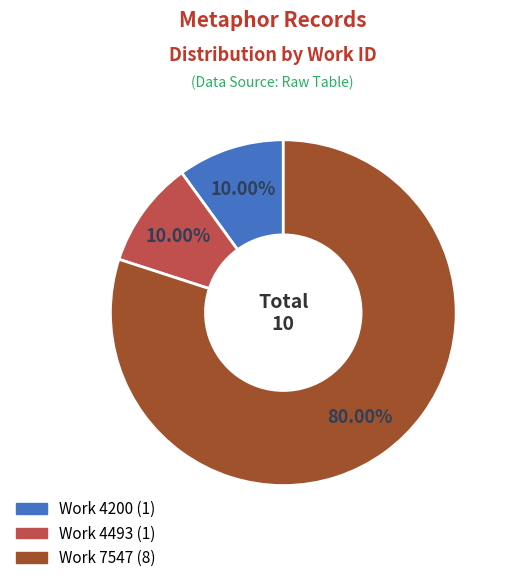

Is there a majority slice in this chart?

Yes